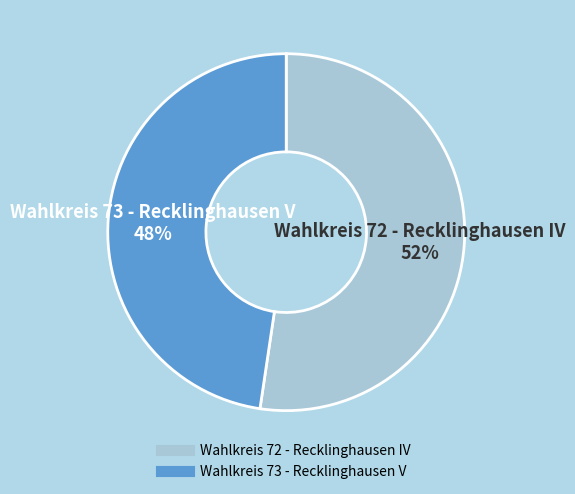

Approximately how many times larger is the value at Wahlkreis 72 - Recklinghausen IV compared to Wahlkreis 73 - Recklinghausen V?

1.1